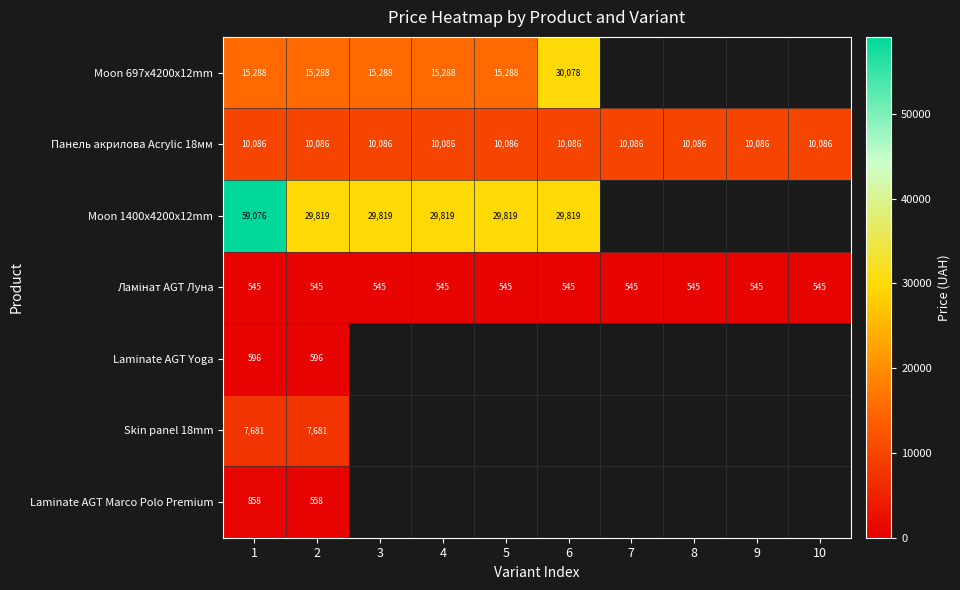

What is the approximate value of Панель акрилова Acrylic 18мм at 4?

10086